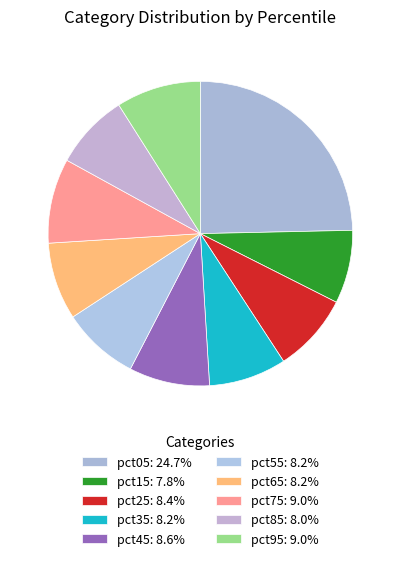

How many segments does this pie chart have?

10